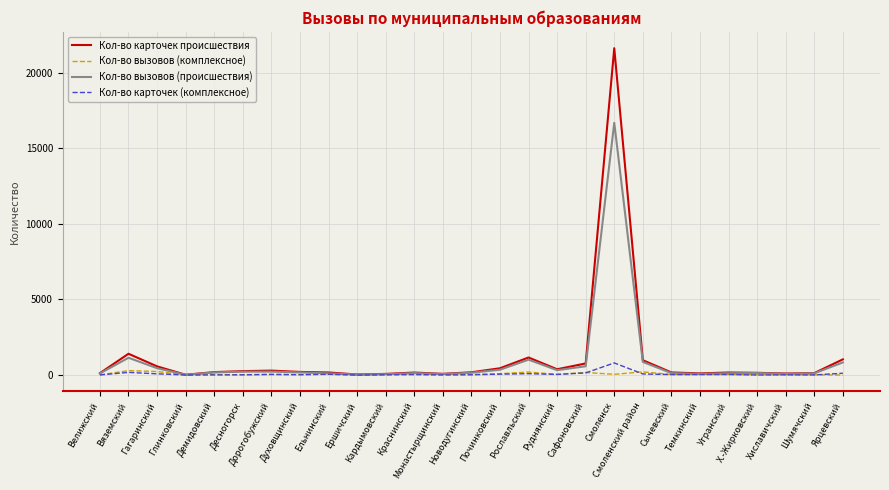

Which series has the largest range (max minus min)?

Кол-во карточек происшествия